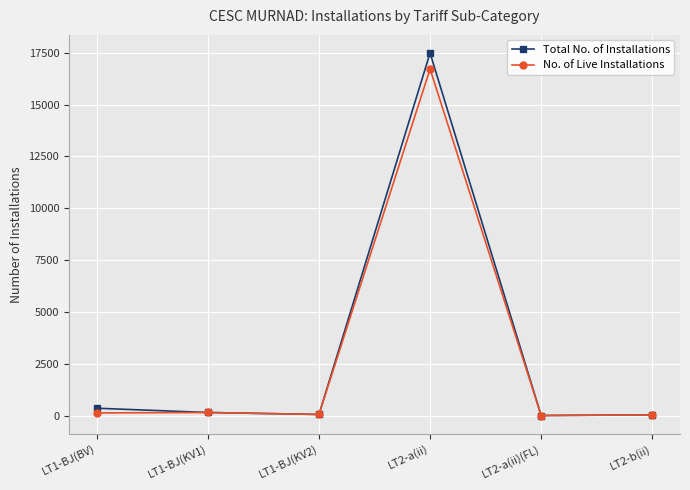

What is the maximum value for No. of Live Installations?

16713